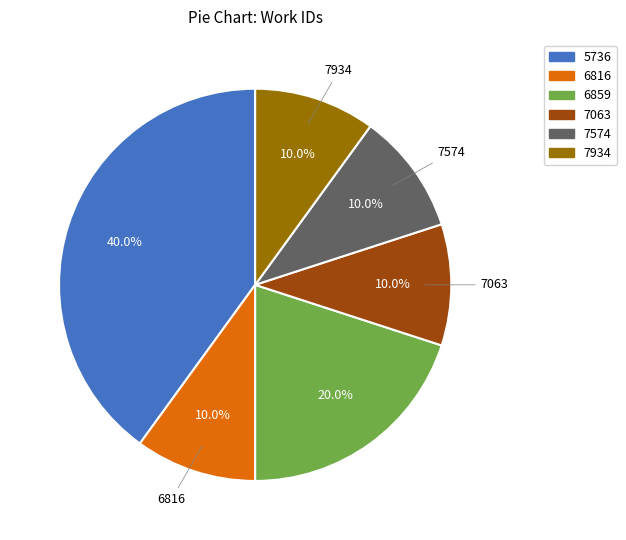

Is there any slice that represents more than half of the pie?

No